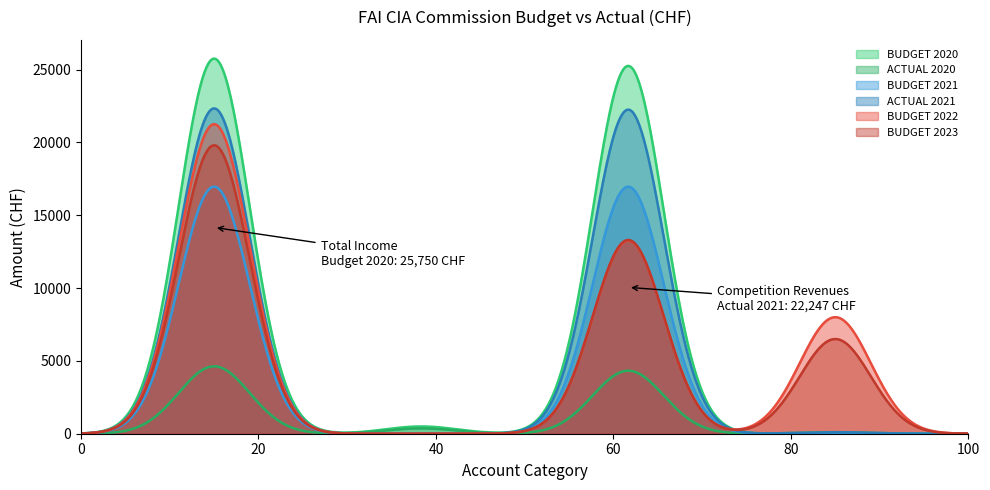

At how many categories does at least one series exceed 12492?

2